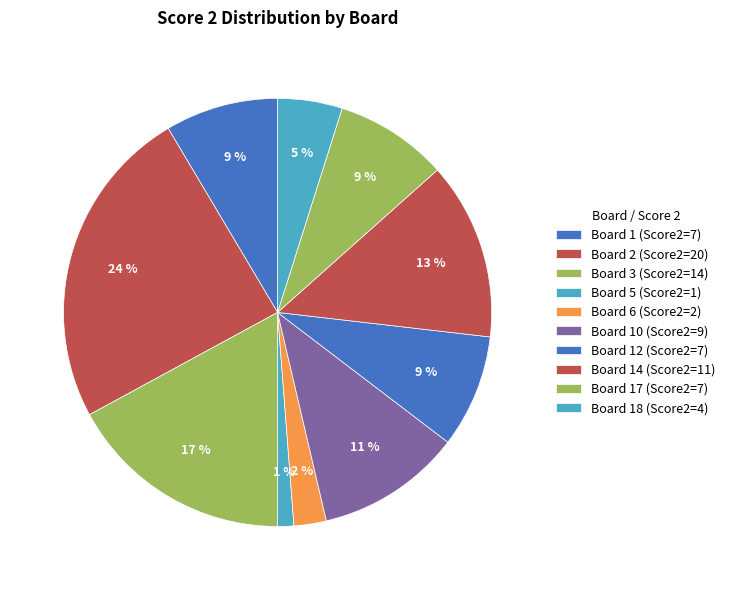

Is there any slice that represents more than half of the pie?

No